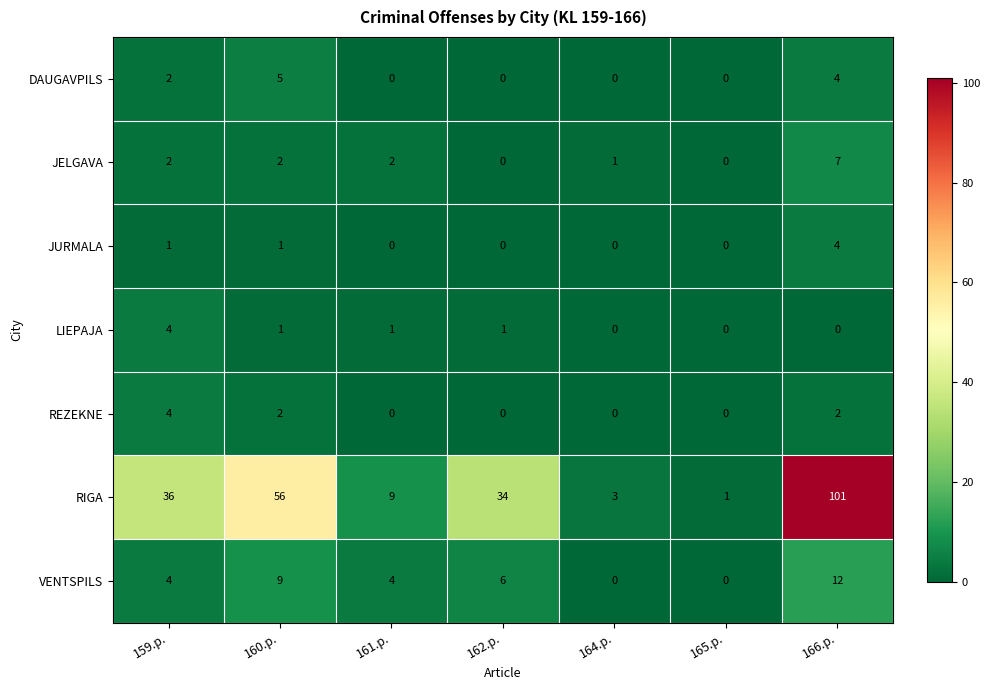

True or false: JURMALA has a value of 1 at 159.p..

True